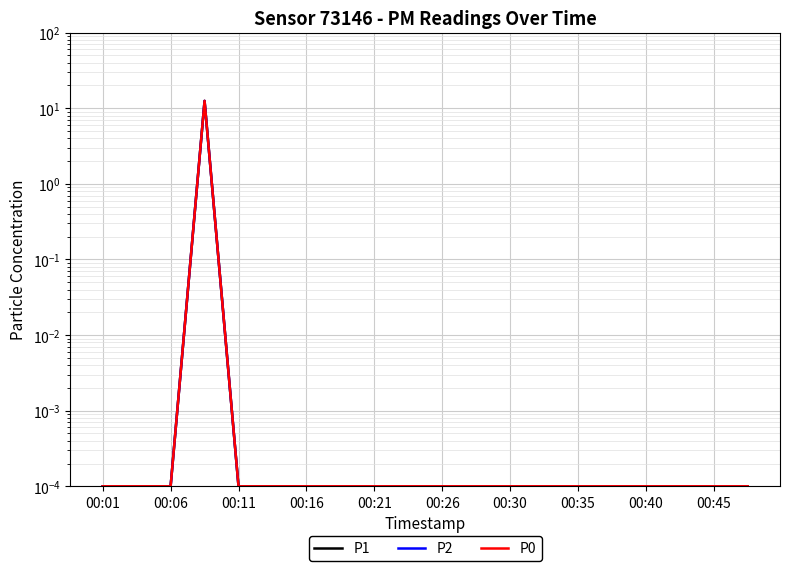

Reading right to left, extract all data points from this chart.

P1: 0.0	0.0	0.0	0.0	0.0	0.0	0.0	0.0	0.0	0.0	0.0	0.0	0.0	0.0	0.0	0.0	12.5	0.0	0.0	0.0
P2: 0.0	0.0	0.0	0.0	0.0	0.0	0.0	0.0	0.0	0.0	0.0	0.0	0.0	0.0	0.0	0.0	12.5	0.0	0.0	0.0
P0: 0.0	0.0	0.0	0.0	0.0	0.0	0.0	0.0	0.0	0.0	0.0	0.0	0.0	0.0	0.0	0.0	12.5	0.0	0.0	0.0